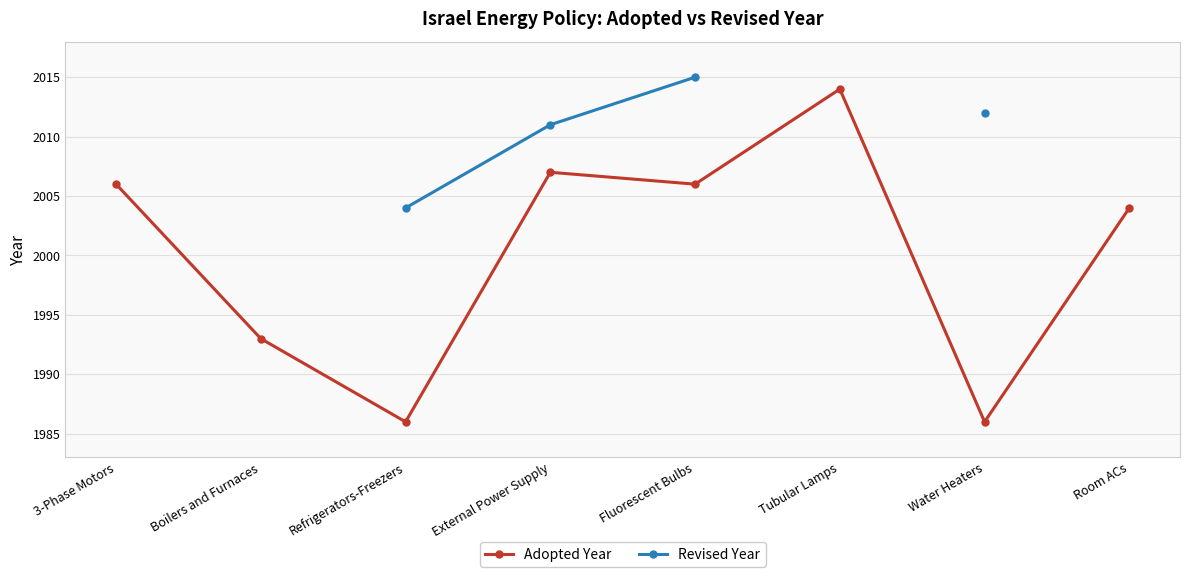

How many values in the Adopted Year series exceed 2006?

2